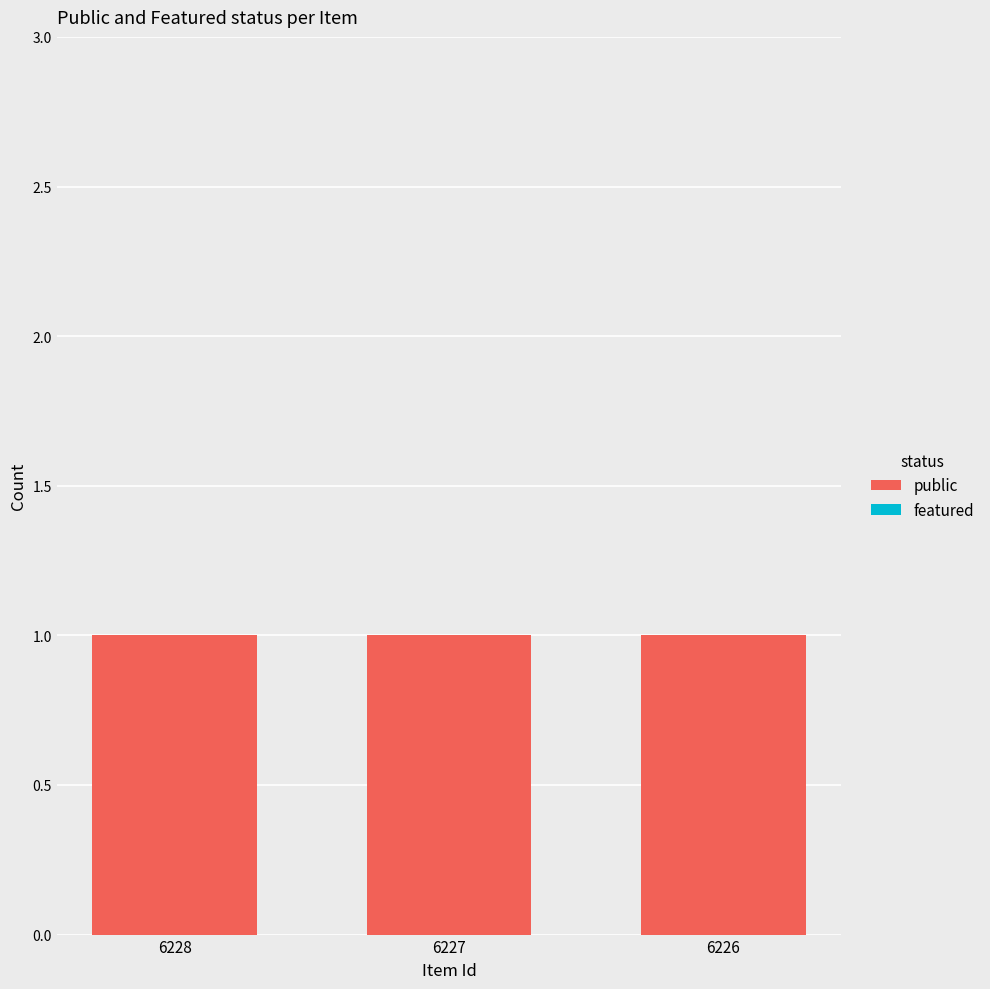

Reading left to right, transcribe all the data shown in this chart.

public: 6228=1	6227=1	6226=1
featured: 6228=0	6227=0	6226=0